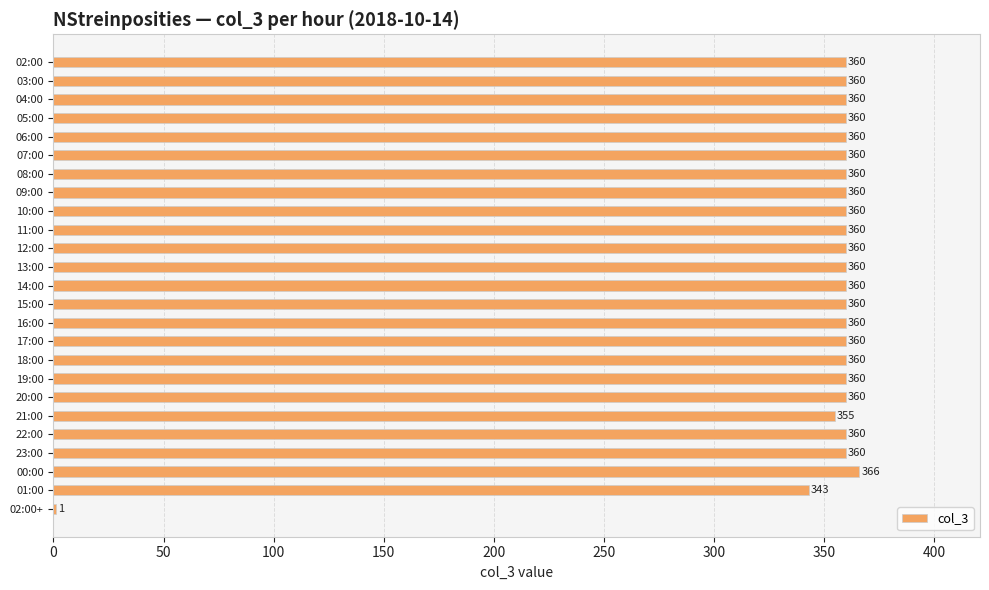

The value at 14:00 is 360. True or false?

True